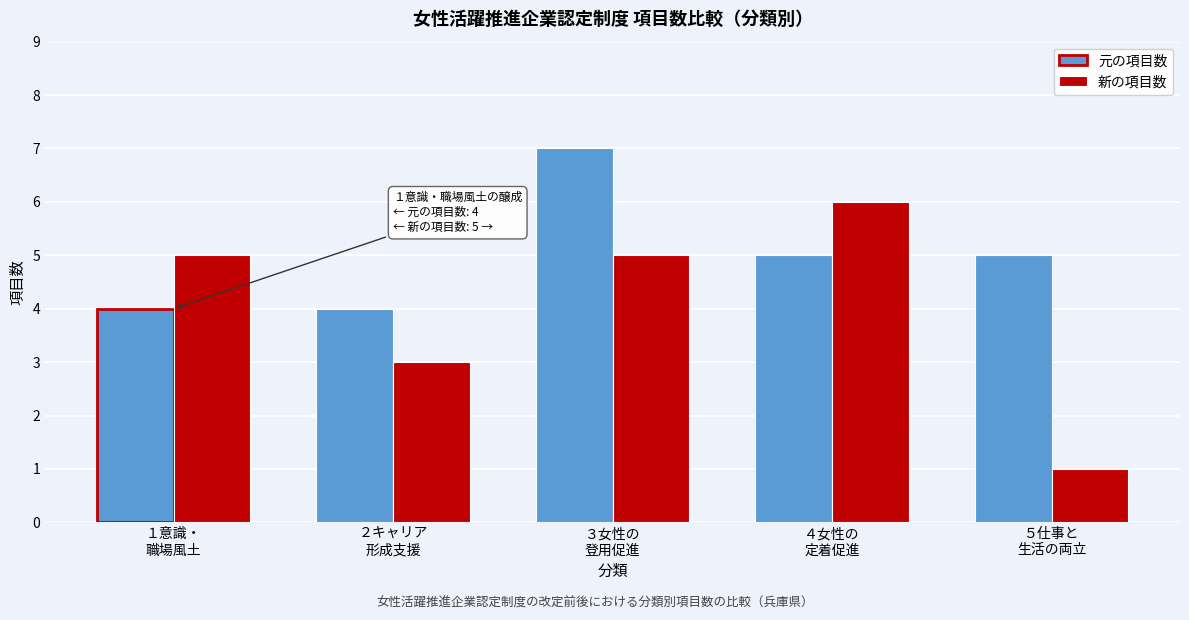

Reading right to left, extract all data points from this chart.

元の項目数: ５仕事と
生活の両立=5	４女性の
定着促進=5	３女性の
登用促進=7	２キャリア
形成支援=4	１意識・
職場風土=4
新の項目数: ５仕事と
生活の両立=1	４女性の
定着促進=6	３女性の
登用促進=5	２キャリア
形成支援=3	１意識・
職場風土=5